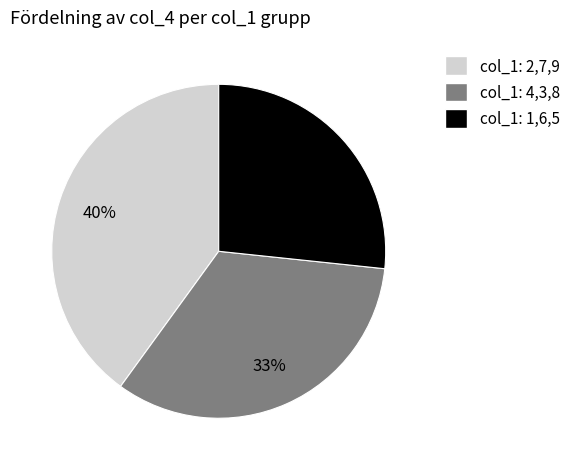

To the nearest percent, what is the average slice percentage?

33%